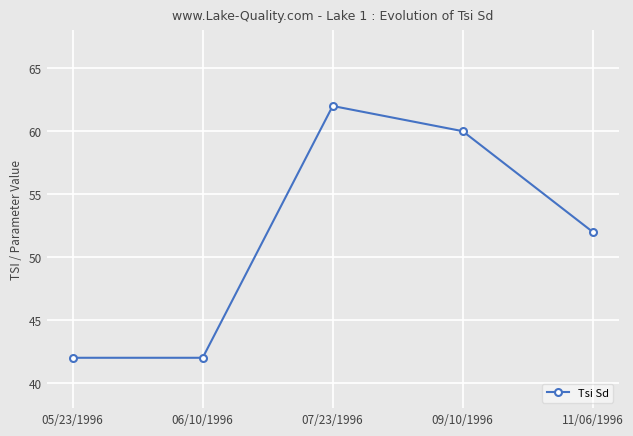

Approximately how many times larger is the value at 05/23/1996 compared to 07/23/1996?

0.7